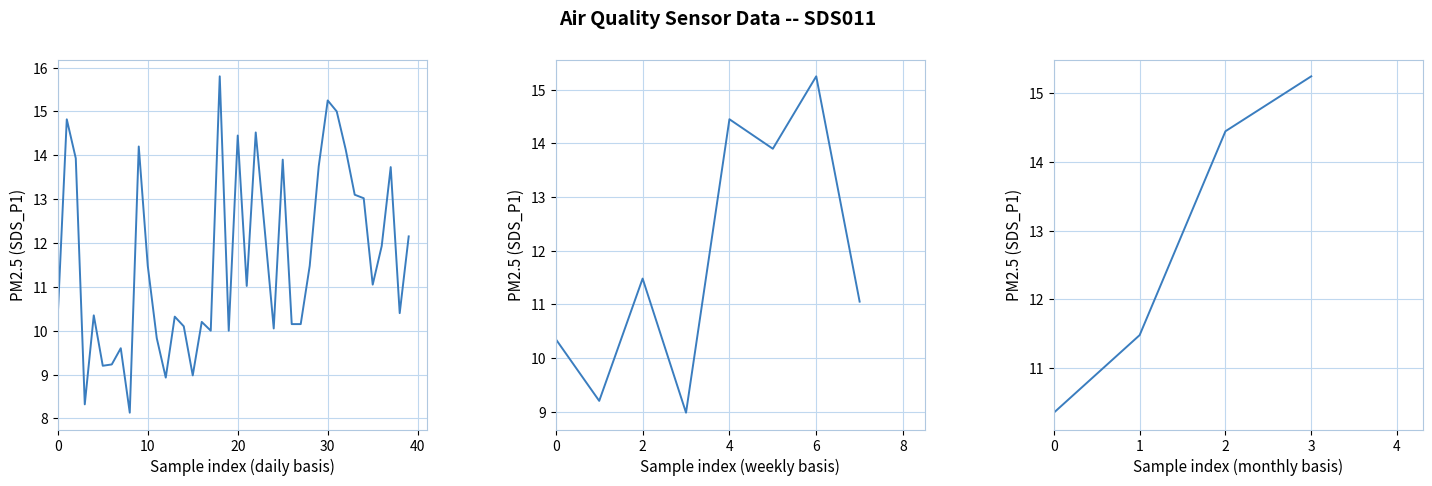

True or false: the data has more than 1 interior local peaks.

False